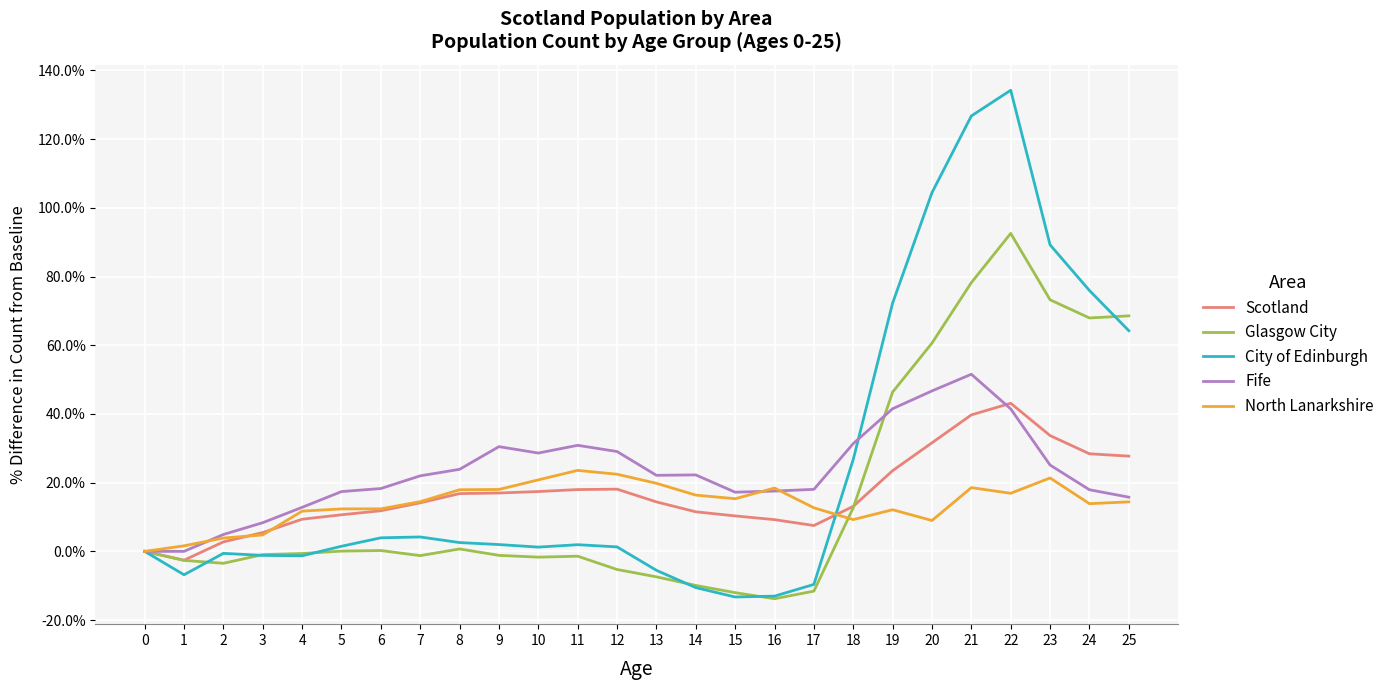

Rank the series at 25 from lowest to highest value.

North Lanarkshire, Fife, Scotland, City of Edinburgh, Glasgow City